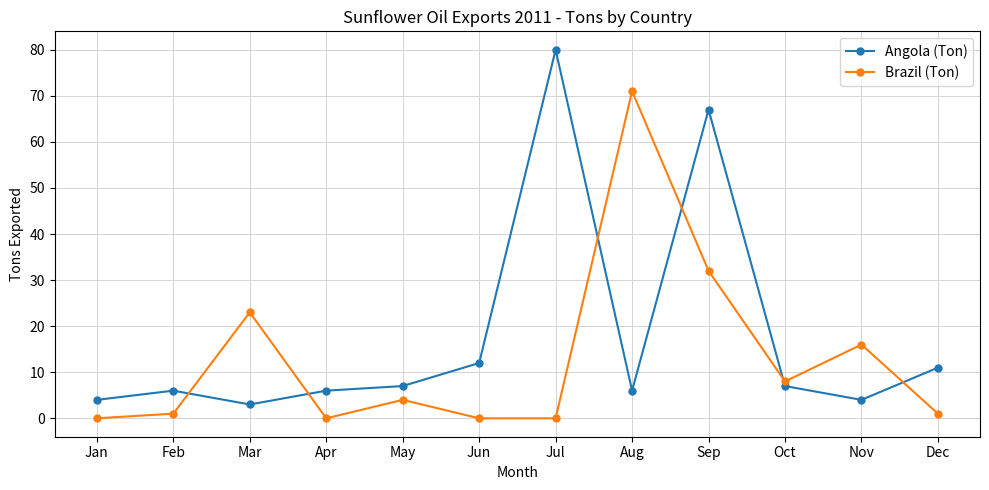

The Brazil (Ton) series shows 32 at Sep. True or false?

True